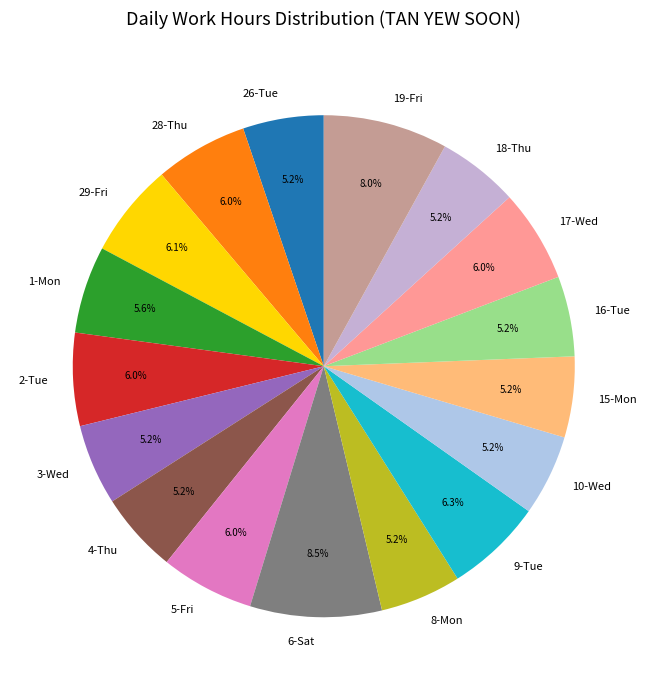

Which has a higher value, 17-Wed or 15-Mon?

17-Wed